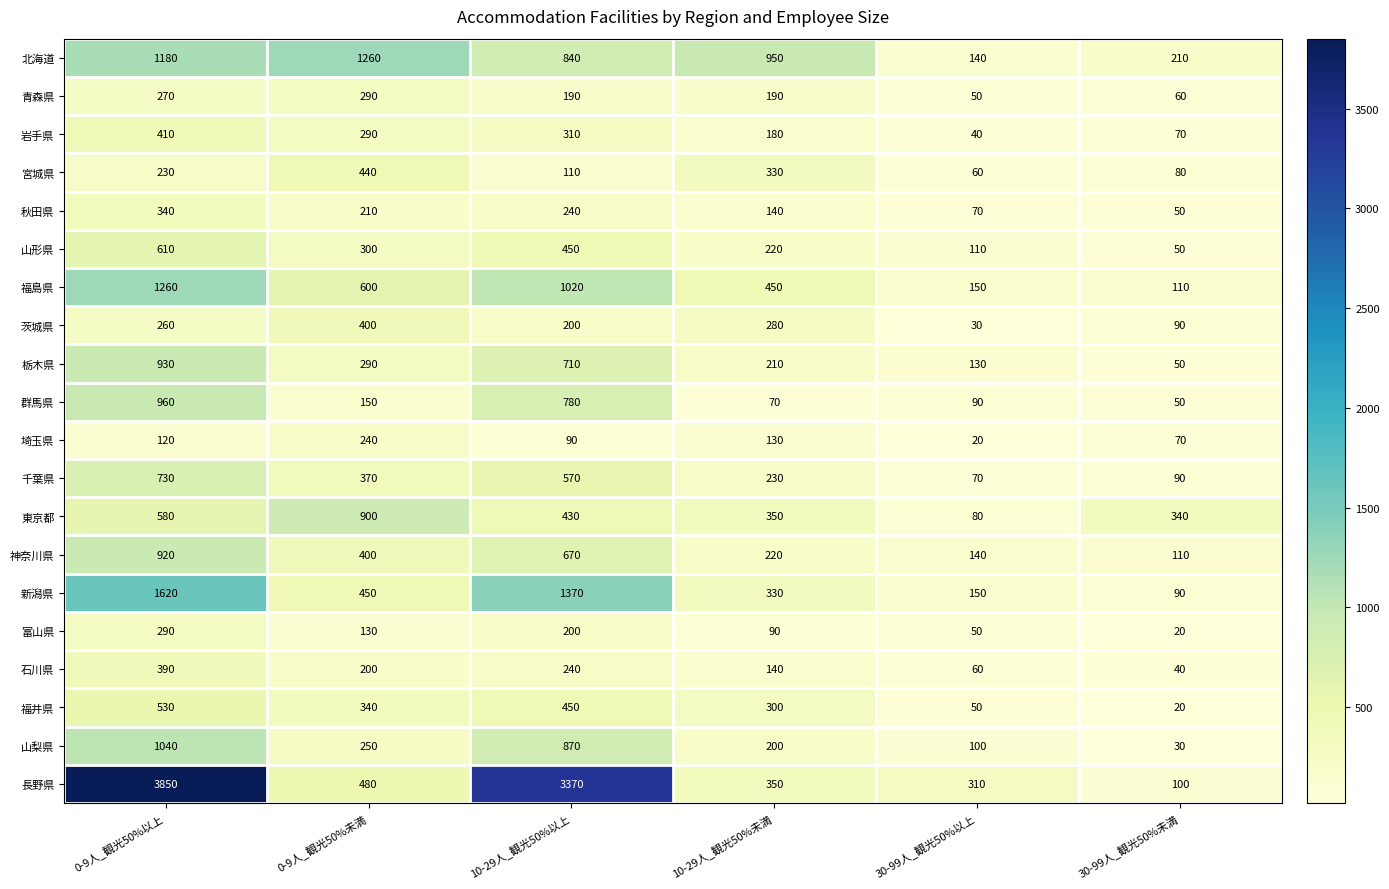

What is the average value of the 群馬県 series?

350